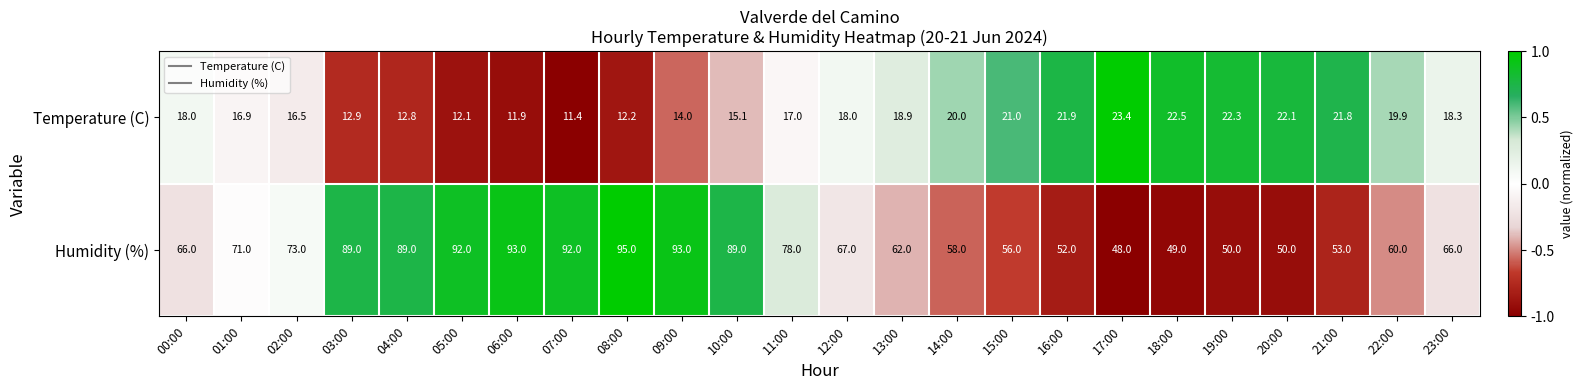

What is the spread (max minus min) of values at 11:00?

61.0